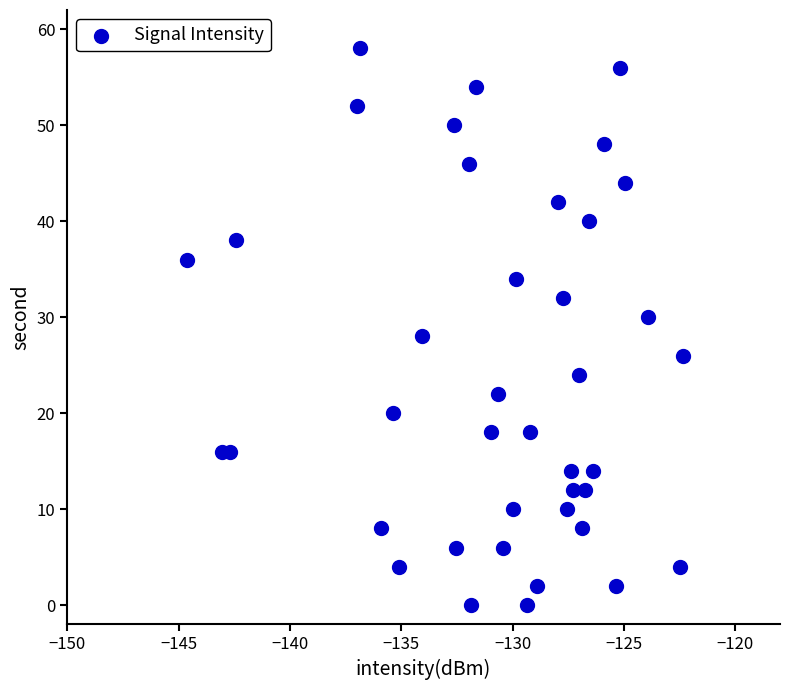

What is the range of Y values (max minus min)?

58